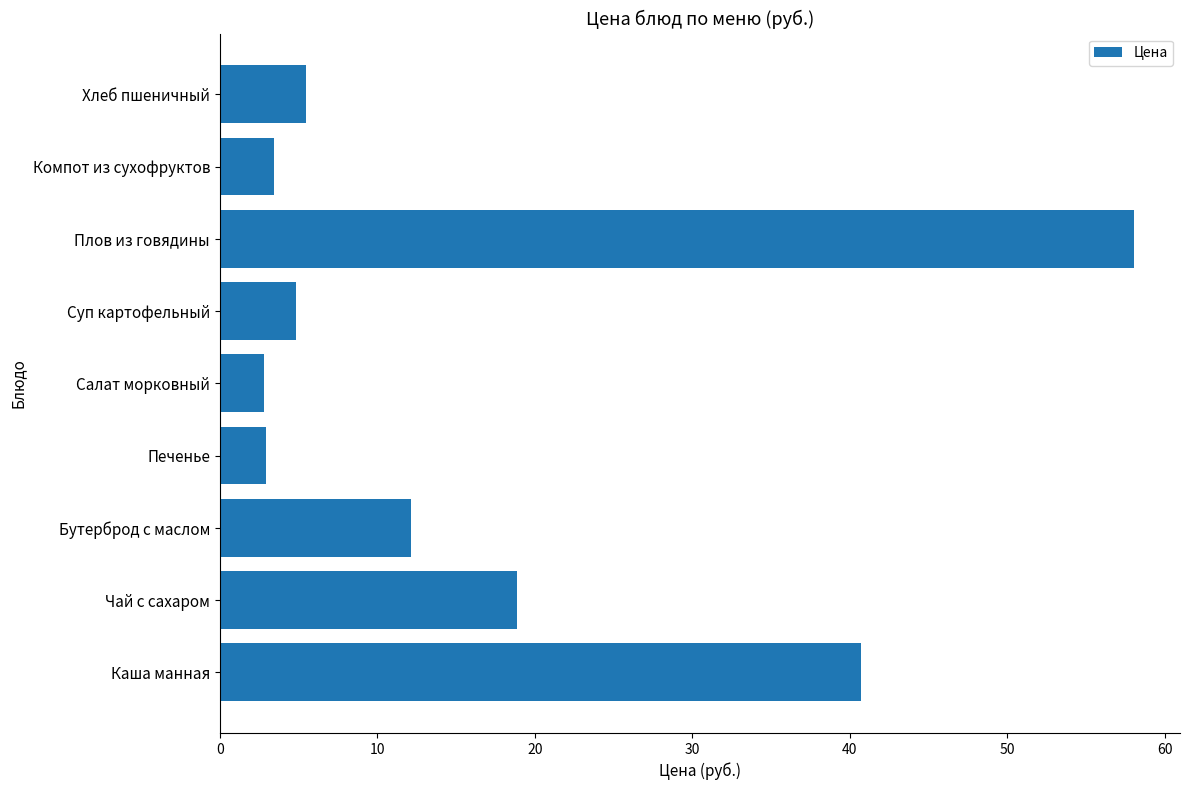

What is the smallest value displayed?

2.8